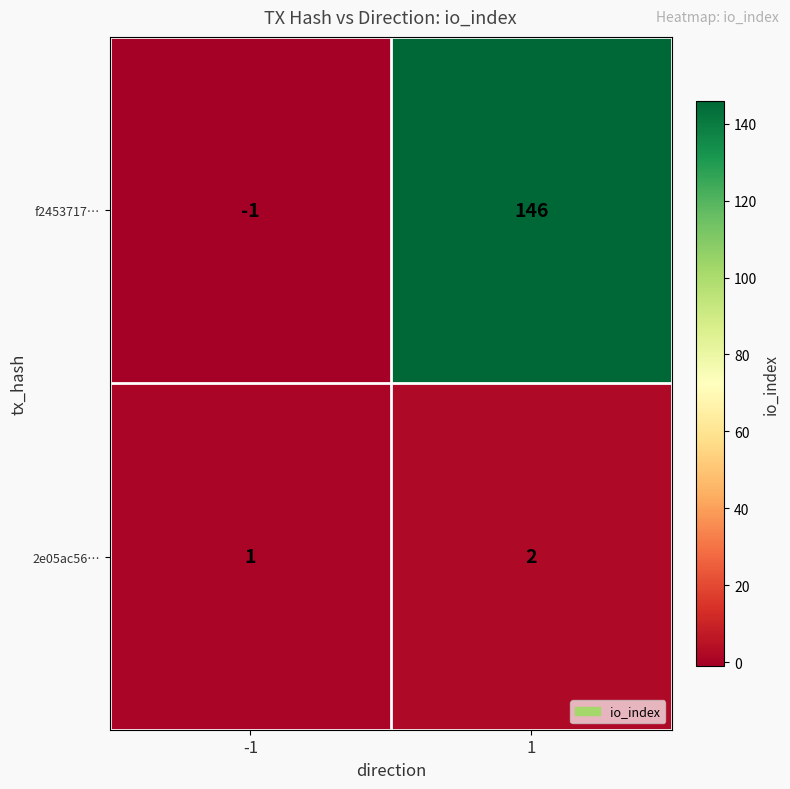

Reading left to right, what are all the values shown in this chart?

f2453717…: -1=-1	1=146
2e05ac56…: -1=1	1=2